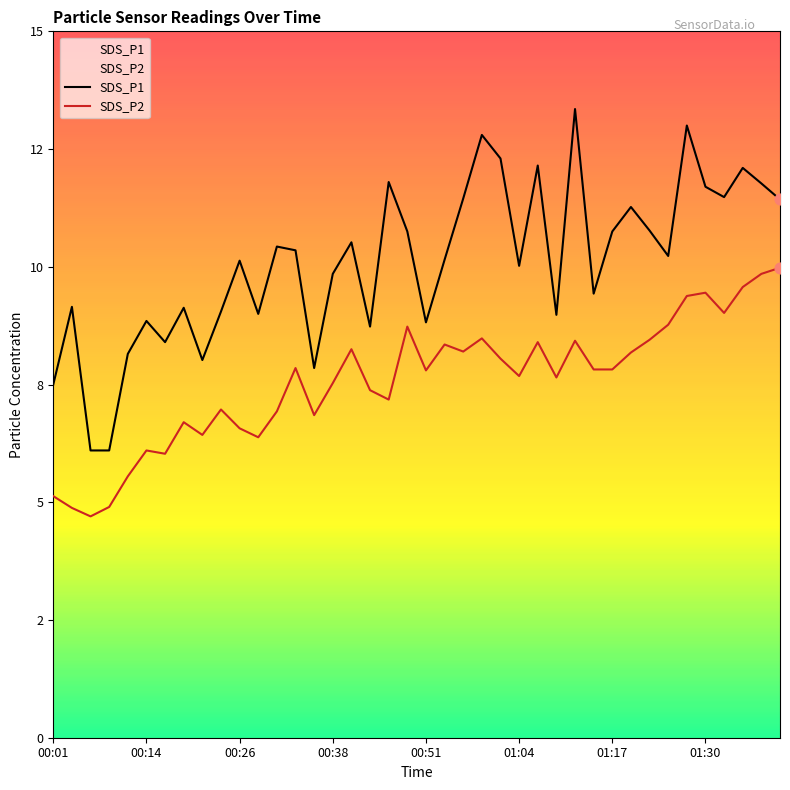

What are all the series names shown in the legend?

SDS_P1, SDS_P2